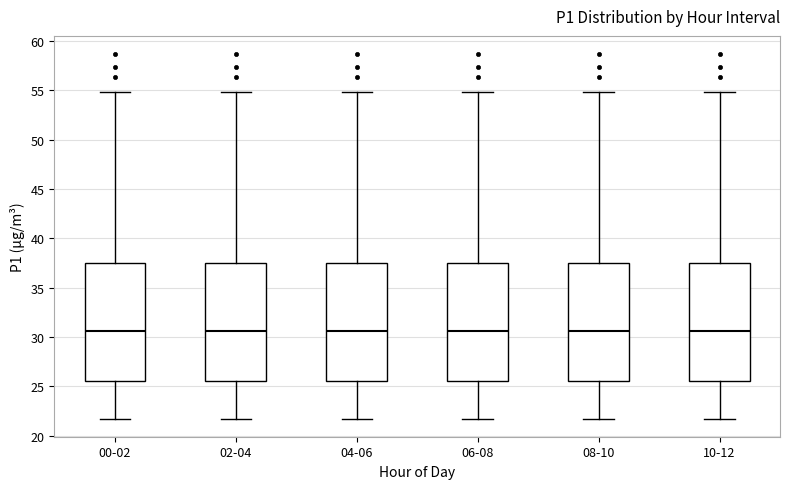

Reading left to right, read every box against the y-axis: the position of its median line, the range the box covers, and the ends of its whiskers. The values are not printed on the chart, so give them approximately, as read against the axis.

00-02: median 30.5, box 25.5 to 37.5, whiskers 21.5 to 55.0
02-04: median 30.5, box 25.5 to 37.5, whiskers 21.5 to 55.0
04-06: median 30.5, box 25.5 to 37.5, whiskers 21.5 to 55.0
06-08: median 30.5, box 25.5 to 37.5, whiskers 21.5 to 55.0
08-10: median 30.5, box 25.5 to 37.5, whiskers 21.5 to 55.0
10-12: median 30.5, box 25.5 to 37.5, whiskers 21.5 to 55.0